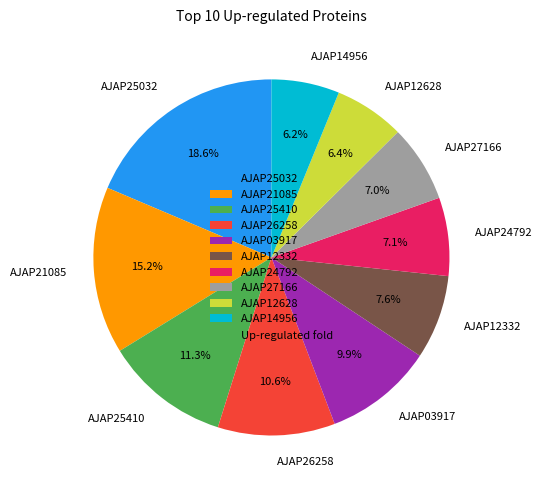

Count the number of slices in the pie.

10